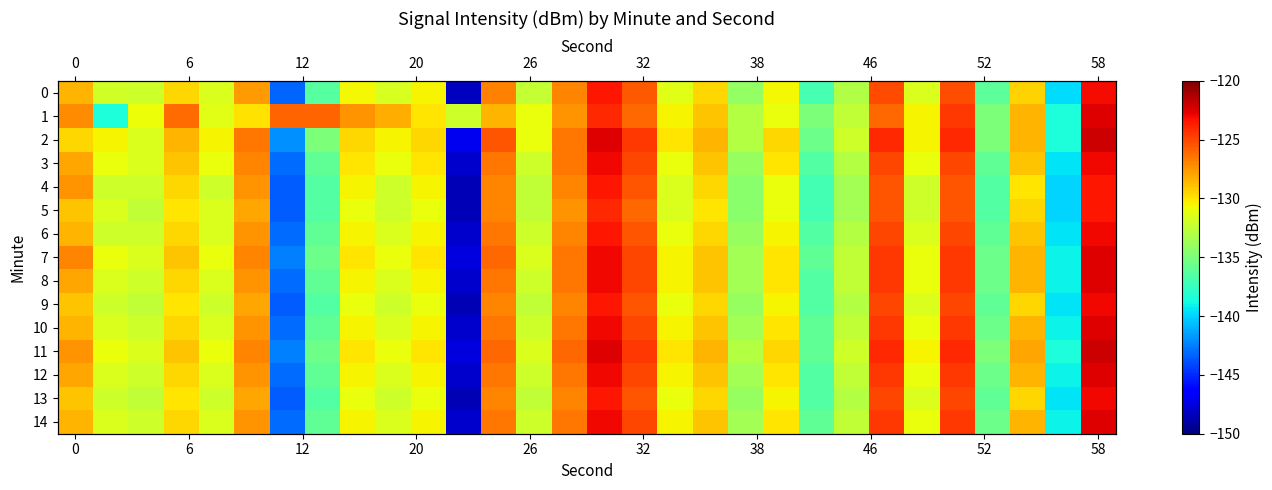

How many data points in 9 are above -131?

13